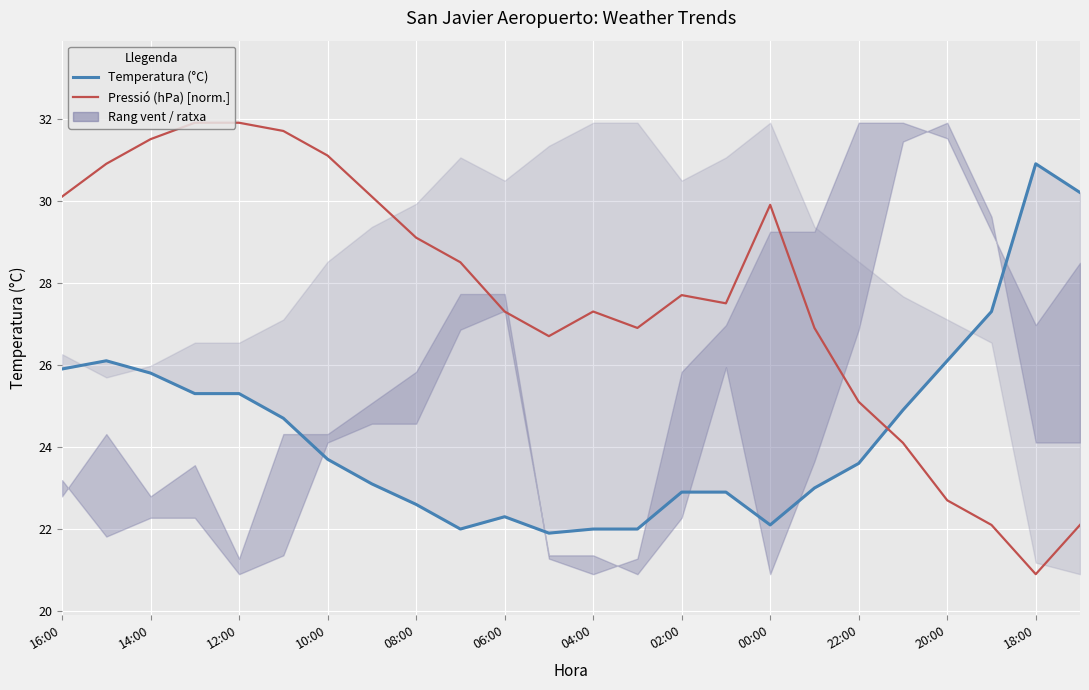

True or false: Pressió (hPa) [normalitzada] and Temperatura (°C) intersect in this chart.

True